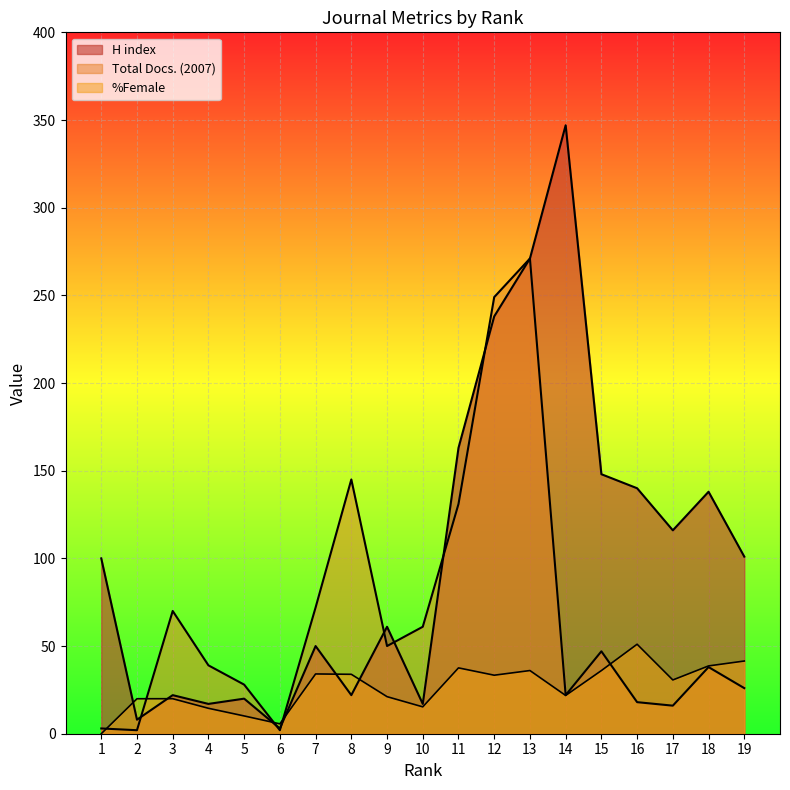

True or false: %Female has a value of 36.0 at 15.

True